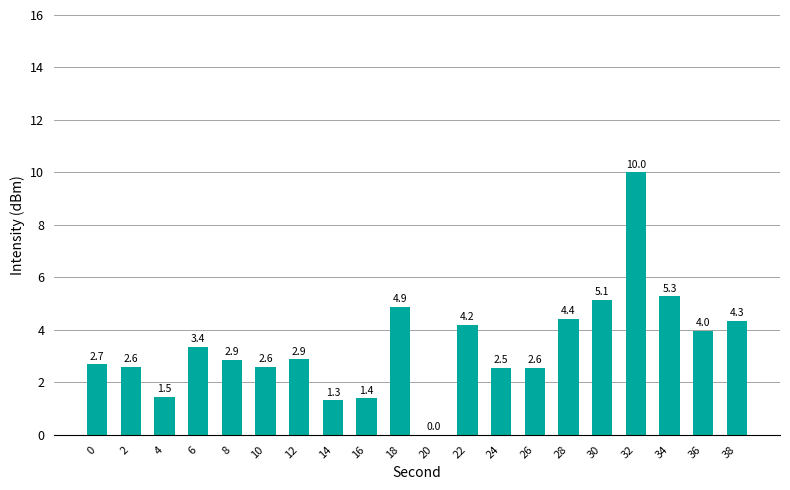

True or false: the data shows 1.3 at 18.

False